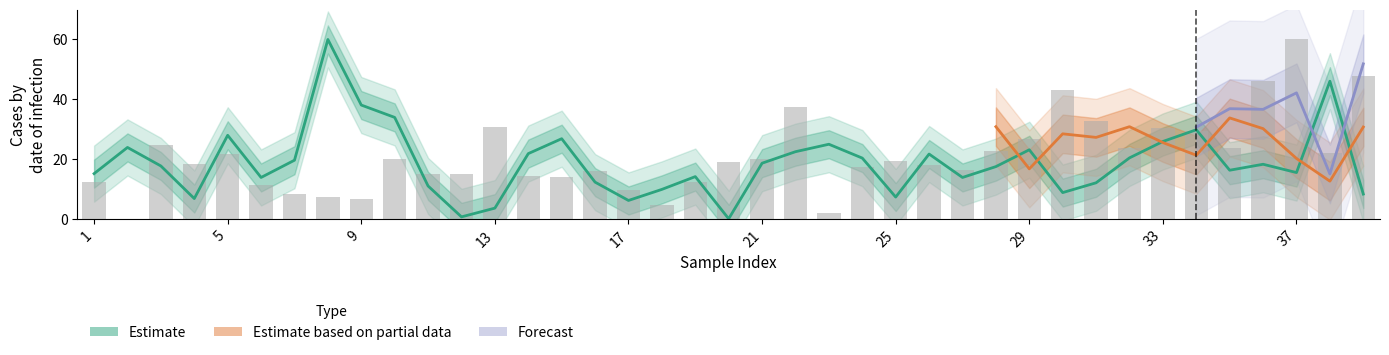

What value does the col_7 series have at 21?

20.0